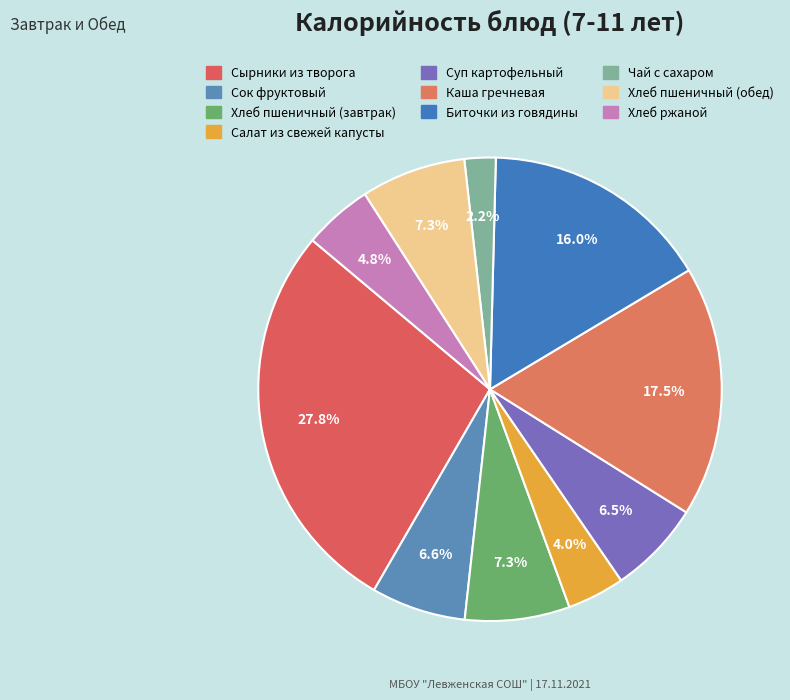

To the nearest percent, what is the combined percentage of Хлеб пшеничный (завтрак) and Салат из свежей капусты?

11%